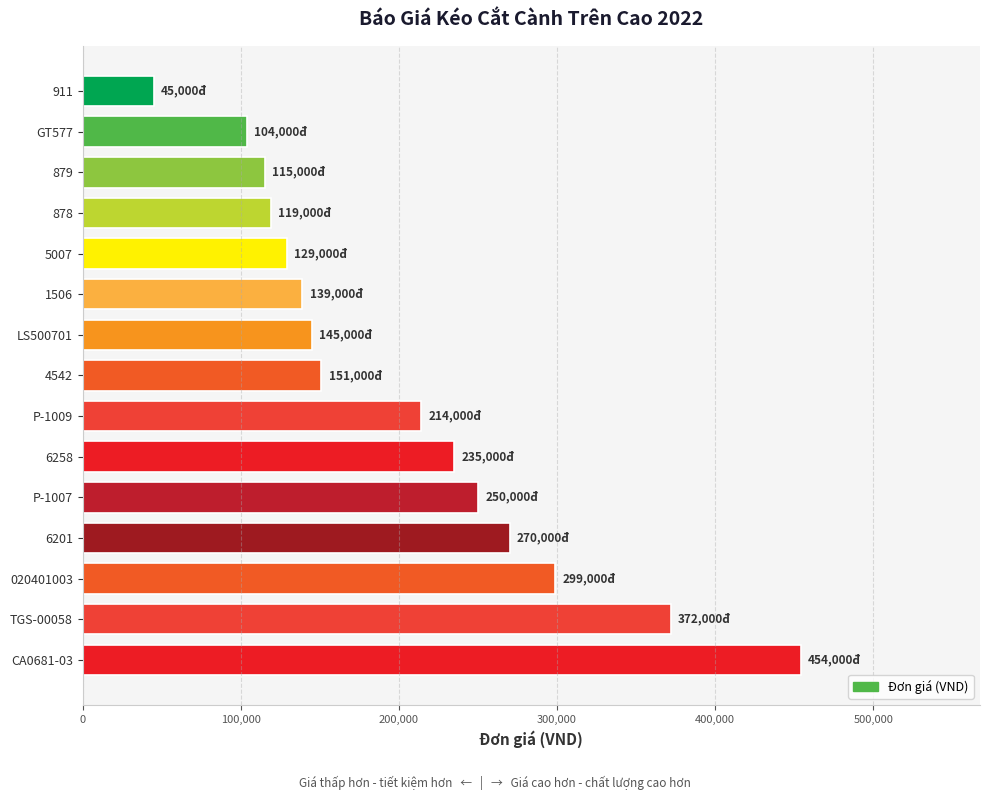

What is the sum of the values at 1506 and P-1007?

389000